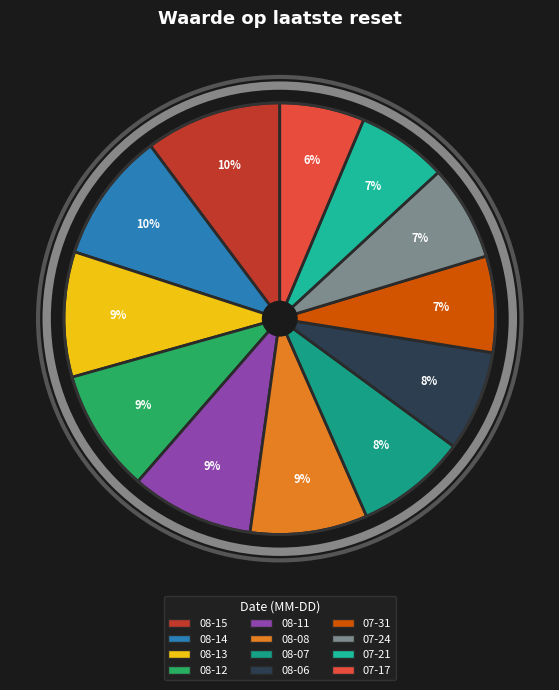

Count the number of slices in the pie.

12